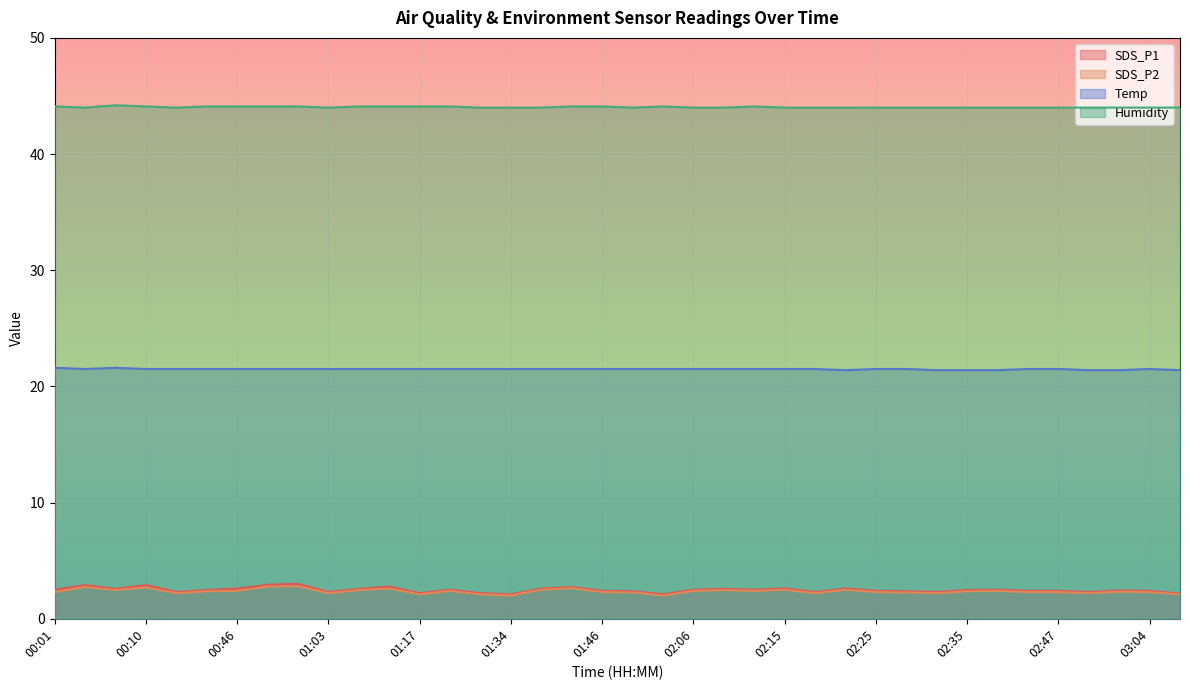

What is the average value of the SDS_P1 series?

2.5